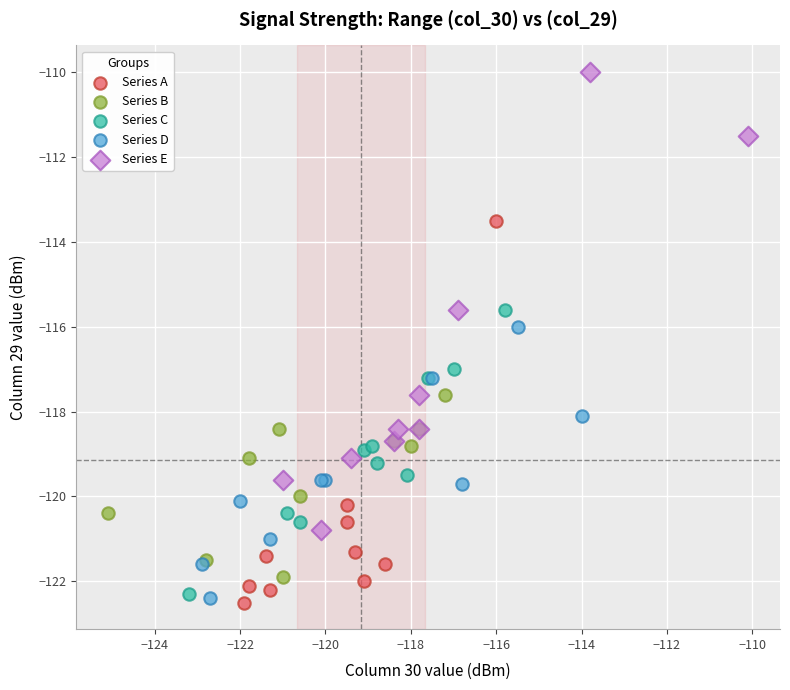

Which series has the widest spread of Y values?

Series E